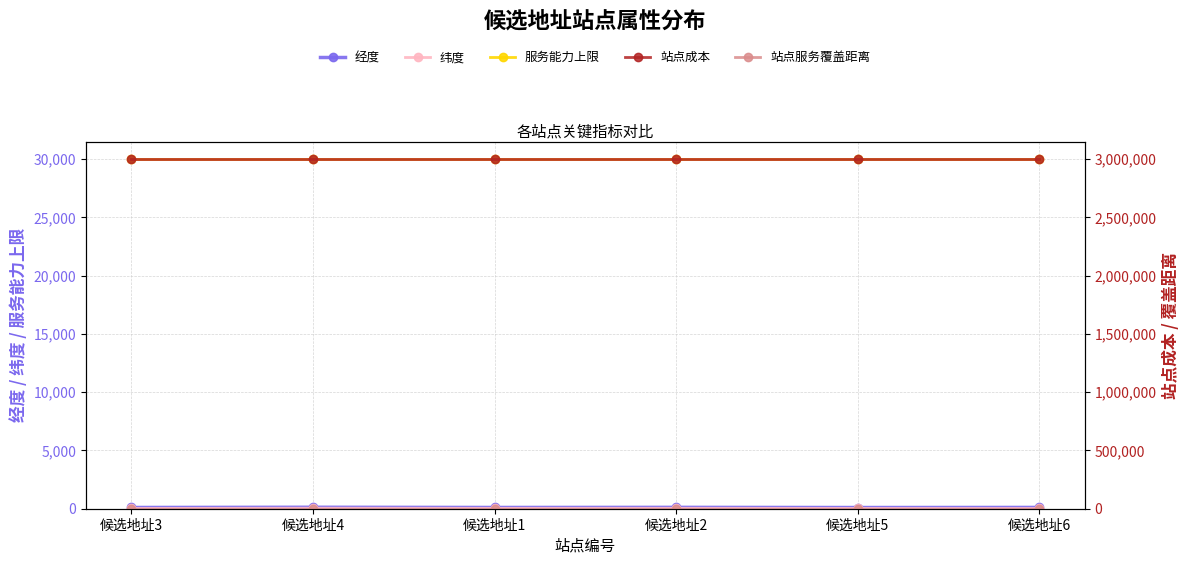

What are all the series names shown in the legend?

经度, 纬度, 服务能力上限, 站点成本, 站点服务覆盖距离